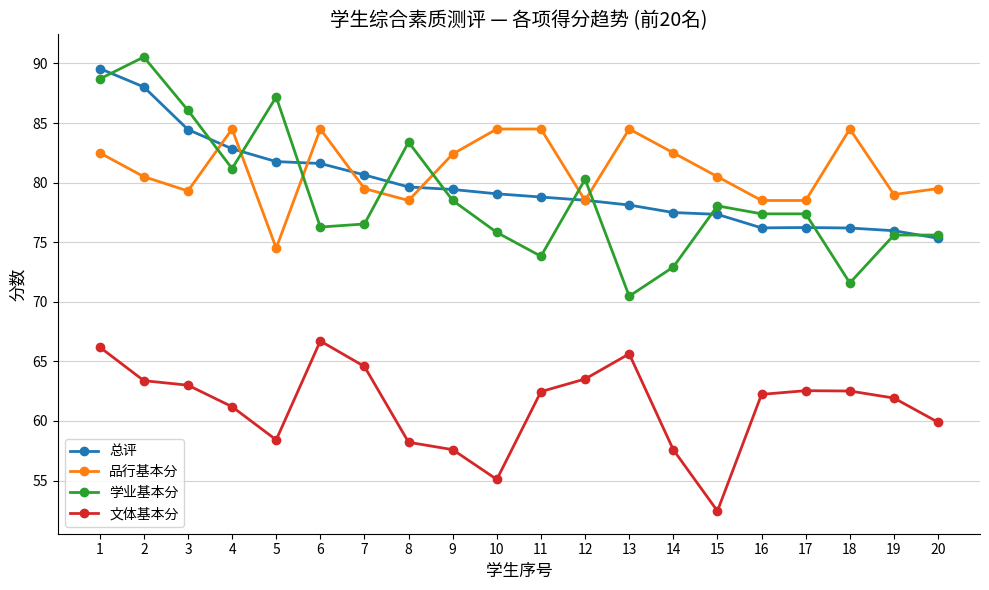

What is the value of the 总评 point at the 6th from the left?

81.6